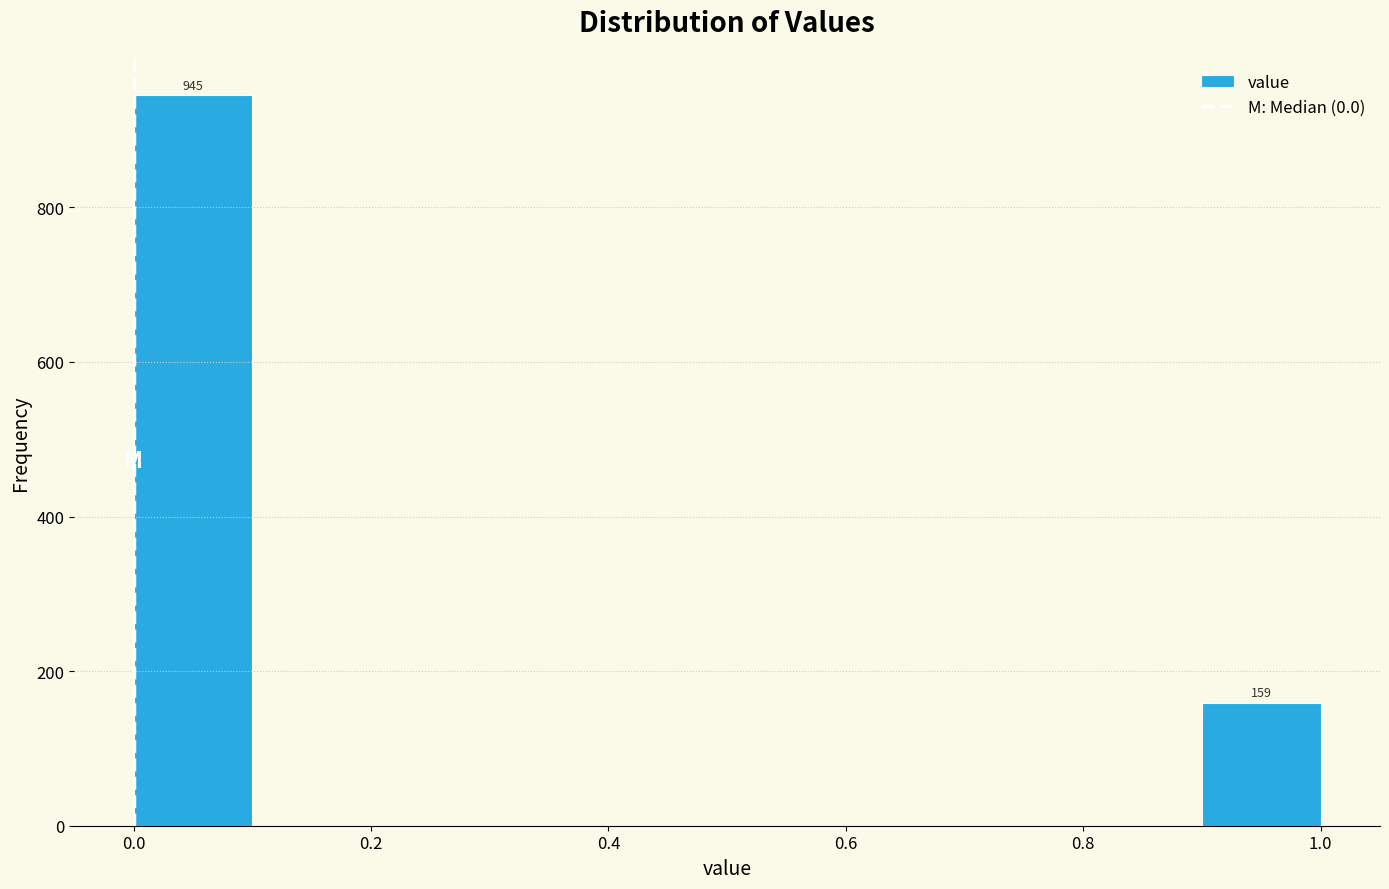

Over which range of the x-axis is the bar tallest?

0.0 to 0.1